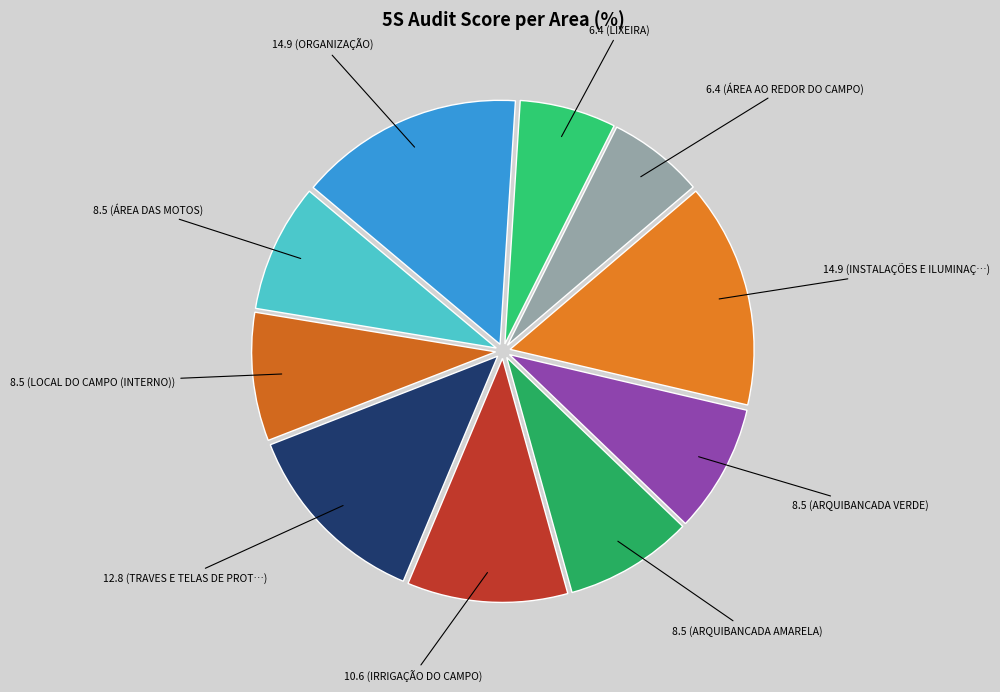

How many slices are in this pie chart?

10